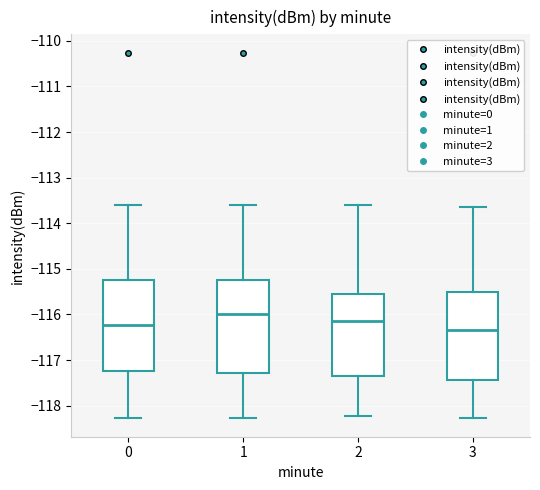

Which box has the lowest median line?

3